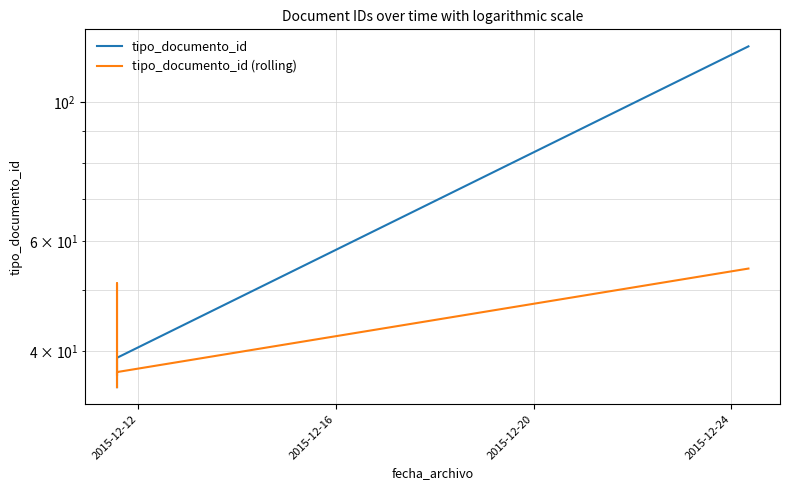

What is the highest value of the tipo_documento_id series?

123.0